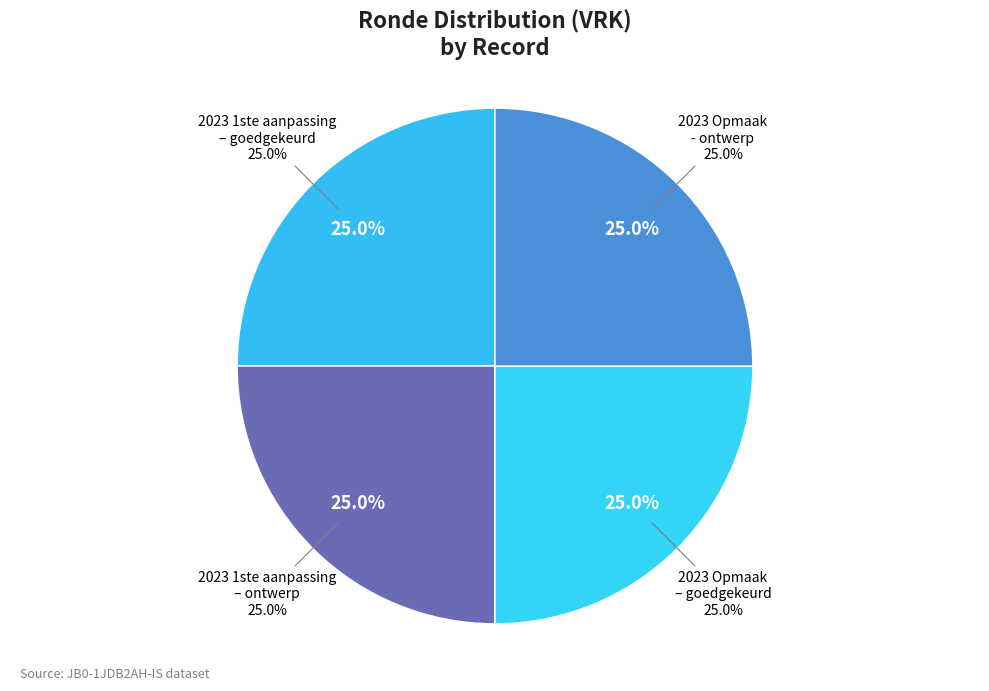

Count the number of slices in the pie.

4